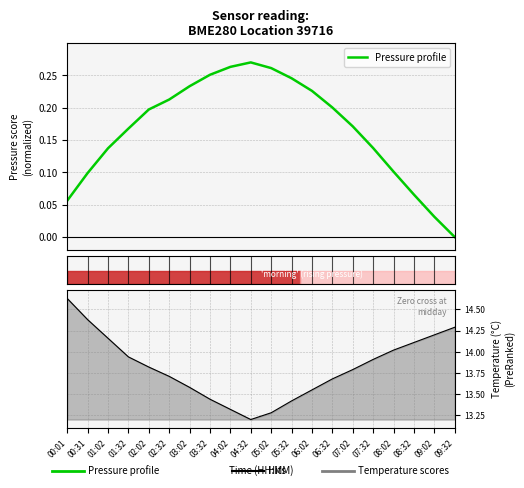

Reading left to right, extract all data points from this chart.

Pressure profile: 0.1	0.1	0.1	0.2	0.2	0.2	0.2	0.3	0.3	0.3	0.3	0.2	0.2	0.2	0.2	0.1	0.1	0.1	0.0	0.0
Temperature profile: 14.6	14.4	14.2	13.9	13.8	13.7	13.6	13.4	13.3	13.2	13.3	13.4	13.6	13.7	13.8	13.9	14.0	14.1	14.2	14.3